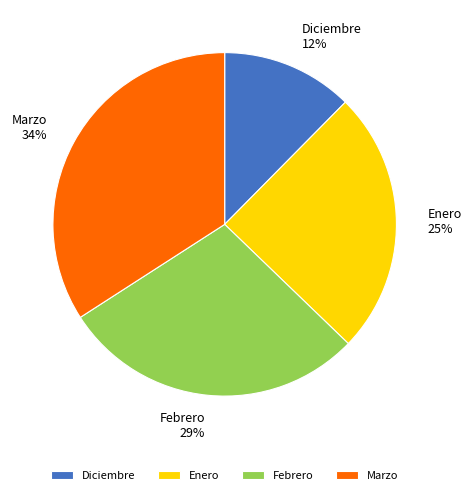

To the nearest percent, what is the difference between the largest and smallest slice percentages?

22%